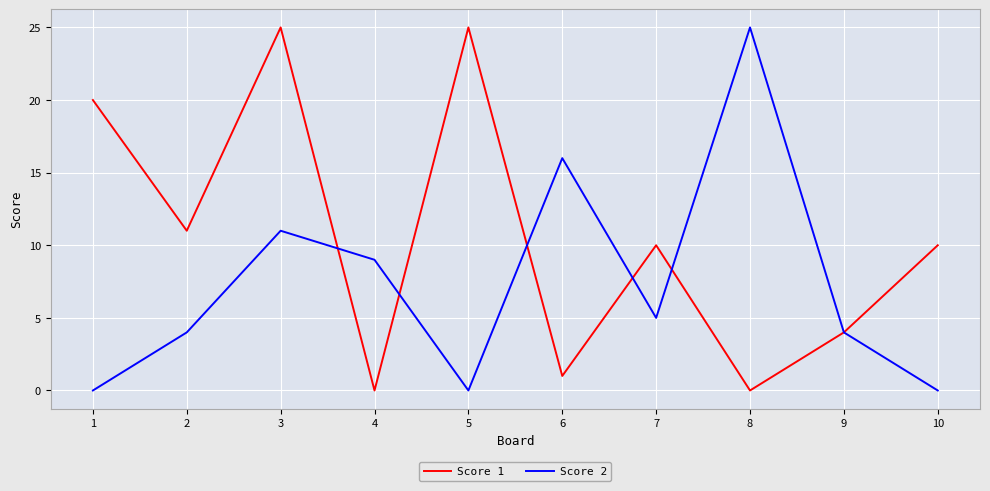

What is the total value across all series at 9?

8